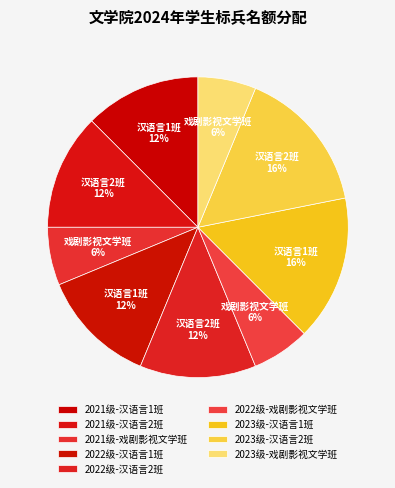

What percentage is NOT represented by 2021级-戏剧影视文学班?

93.8%